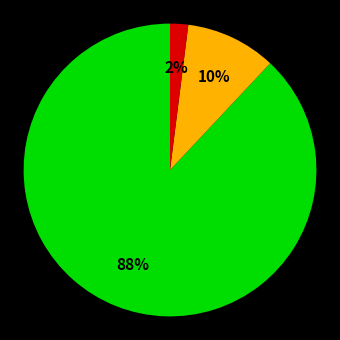

Is there any slice that represents more than half of the pie?

Yes